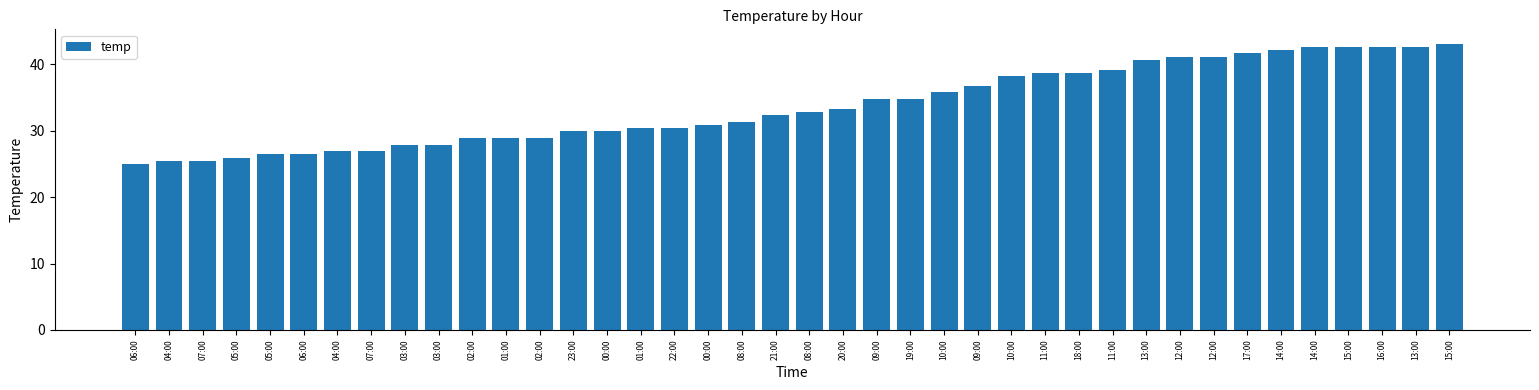

Reading left to right, list all the values displayed in this chart.

06:00=25.0	04:00=25.5	07:00=25.5	05:00=26.0	05:00=26.5	06:00=26.5	04:00=26.9	07:00=26.9	03:00=27.9	03:00=27.9	02:00=28.9	01:00=28.9	02:00=28.9	23:00=29.9	00:00=29.9	01:00=30.4	22:00=30.4	00:00=30.9	08:00=31.4	21:00=32.3	08:00=32.8	20:00=33.3	09:00=34.8	19:00=34.8	10:00=35.8	09:00=36.8	10:00=38.2	11:00=38.7	18:00=38.7	11:00=39.2	13:00=40.7	12:00=41.2	12:00=41.2	17:00=41.6	14:00=42.1	14:00=42.6	15:00=42.6	16:00=42.6	13:00=42.6	15:00=43.1